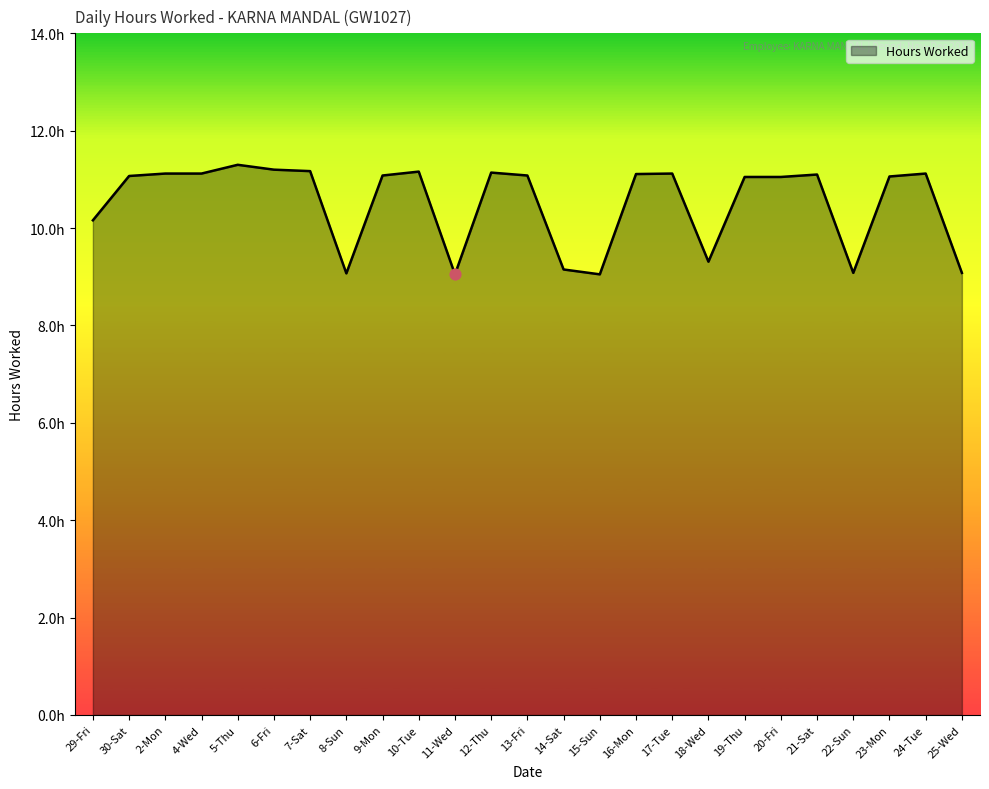

Which has a higher value, 6-Fri or 9-Mon?

6-Fri